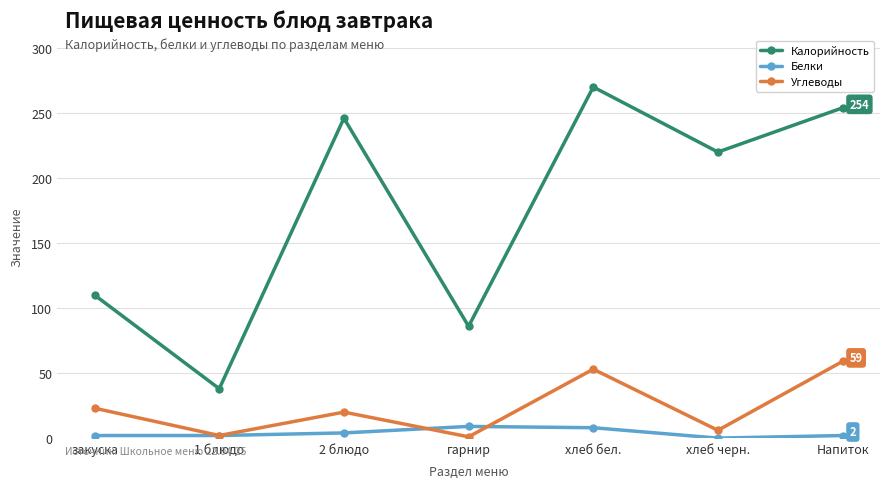

Rank the series by their maximum value, from highest to lowest.

Калорийность, Углеводы, Белки